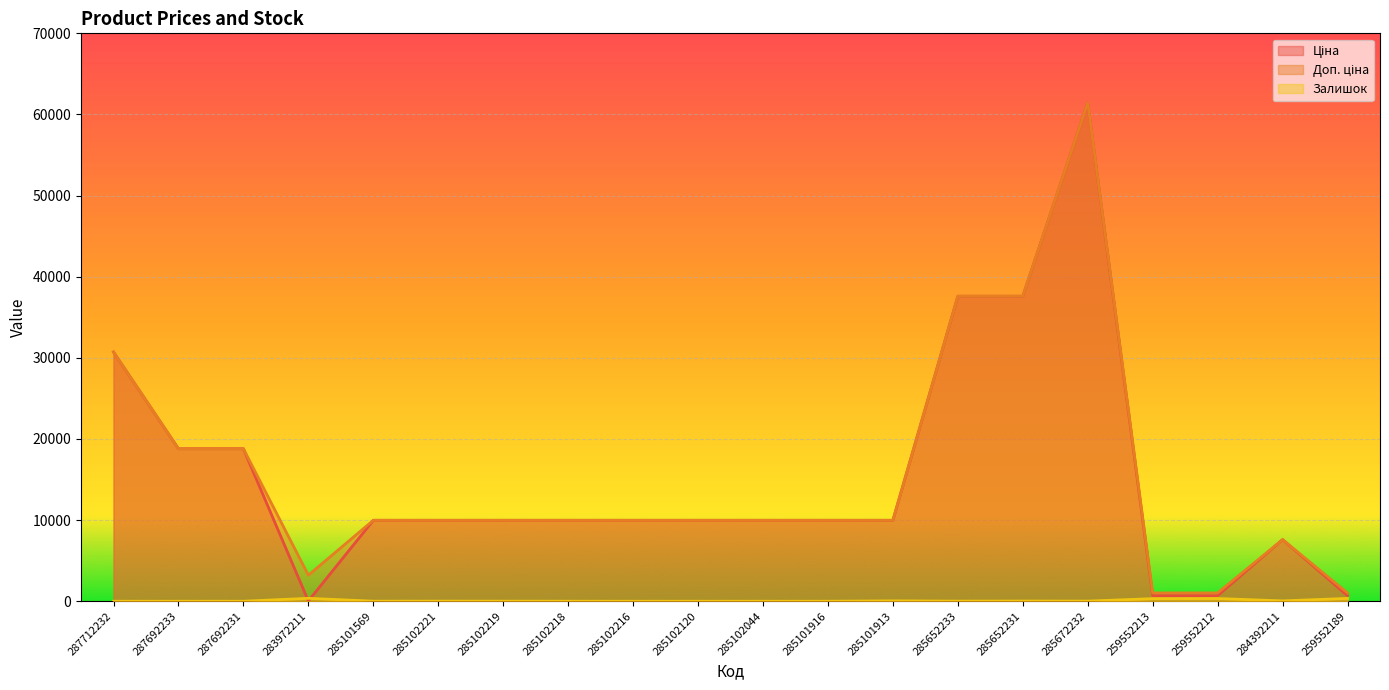

How many categories are shown in the chart?

20